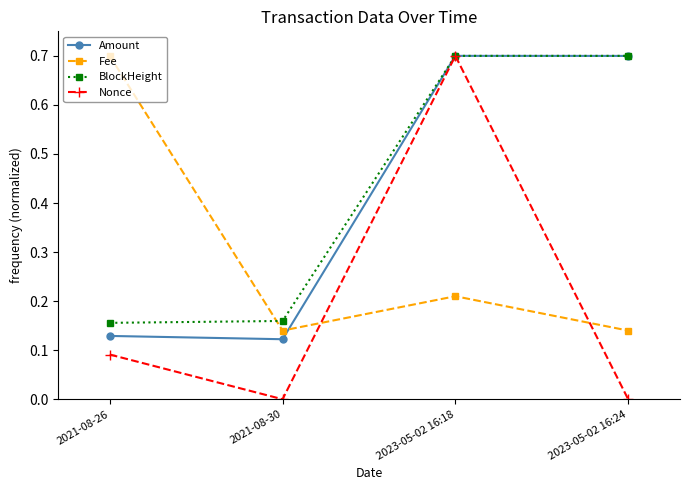

At which category is the sum across all series the highest?

2023-05-02 16:18